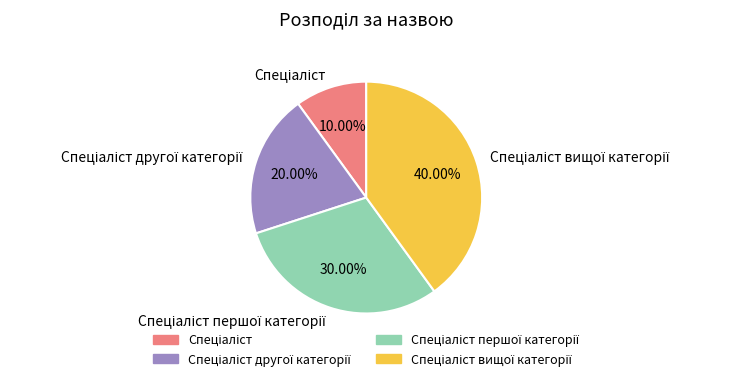

Is there any slice that represents more than half of the pie?

No